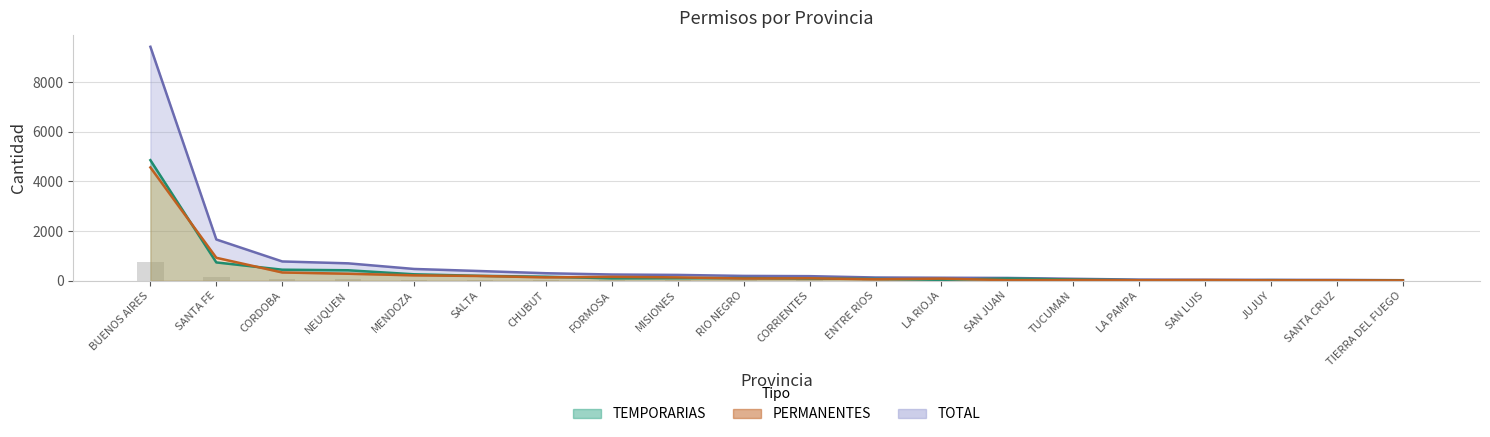

Is it true that PERMANENTES equals 26 at RIO NEGRO?

False